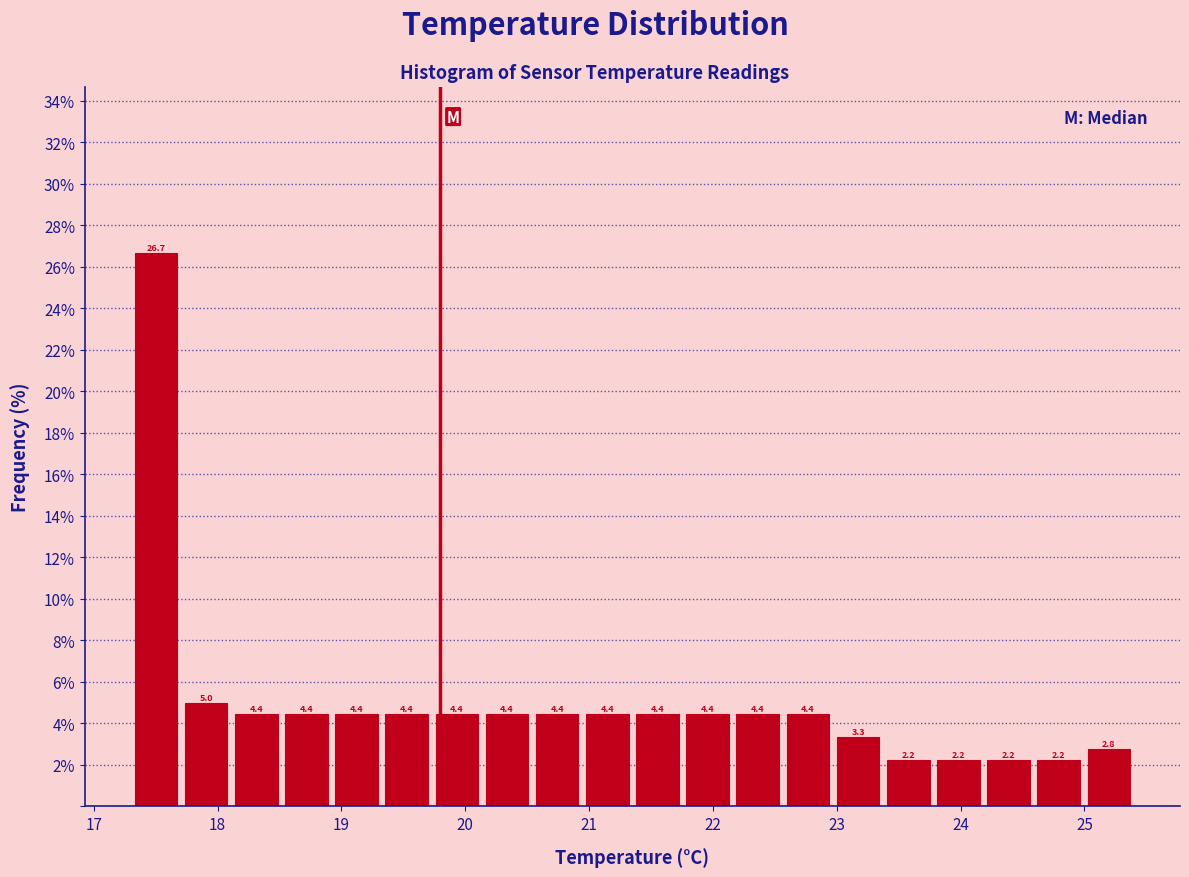

Over which range of the x-axis is the bar tallest?

17.3 to 17.7